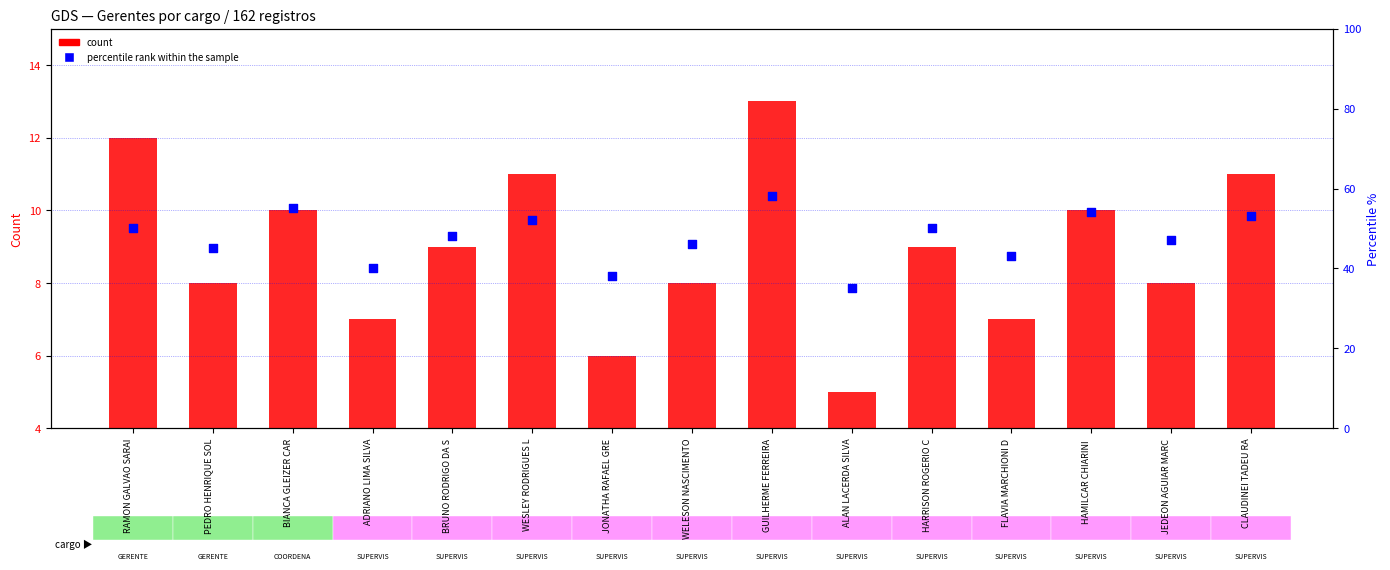

What are all the series names shown in the legend?

count, percentile rank within the sample